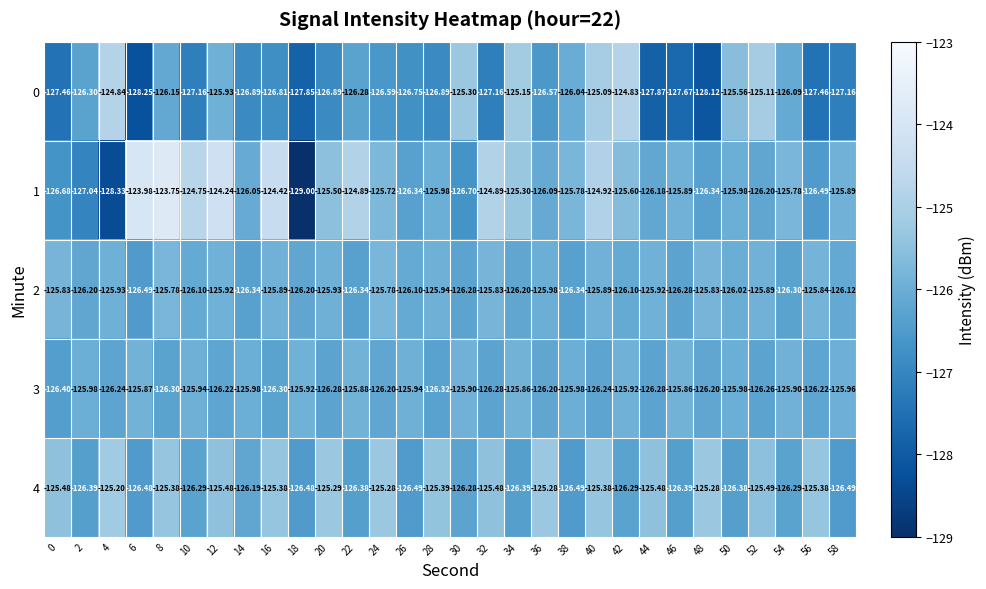

Which label corresponds to the smallest value in the chart?

18